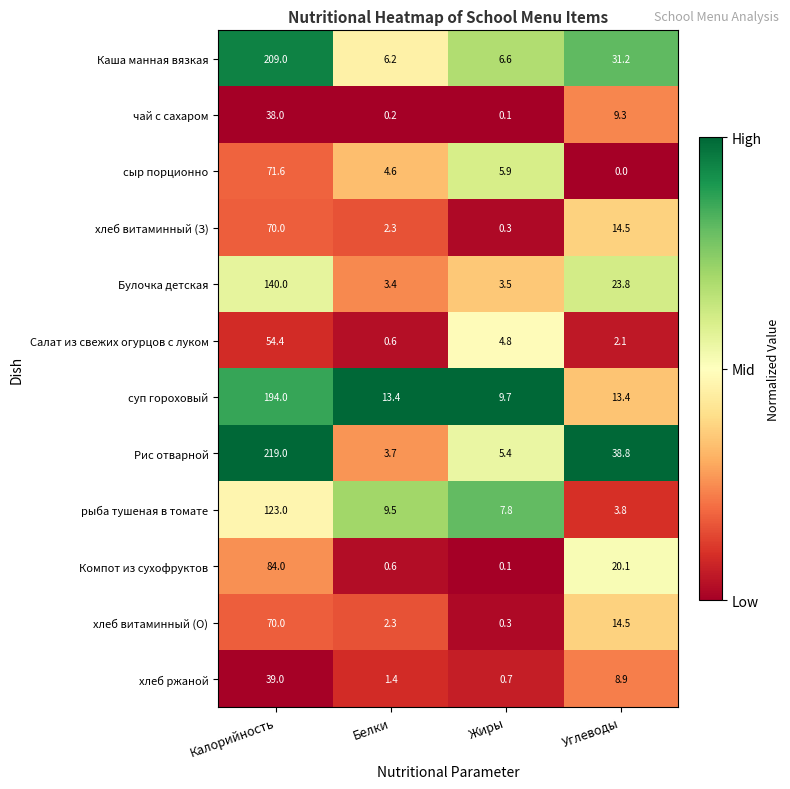

Which series changed the most between Белки and Жиры?

Салат из свежих огурцов с луком